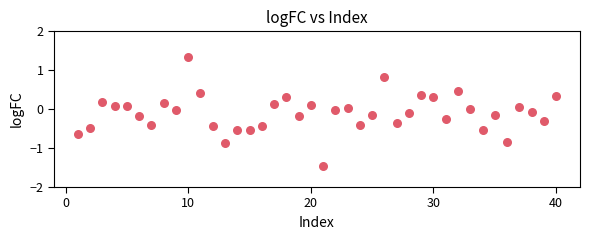

What is the range of X values (max minus min)?

39.0